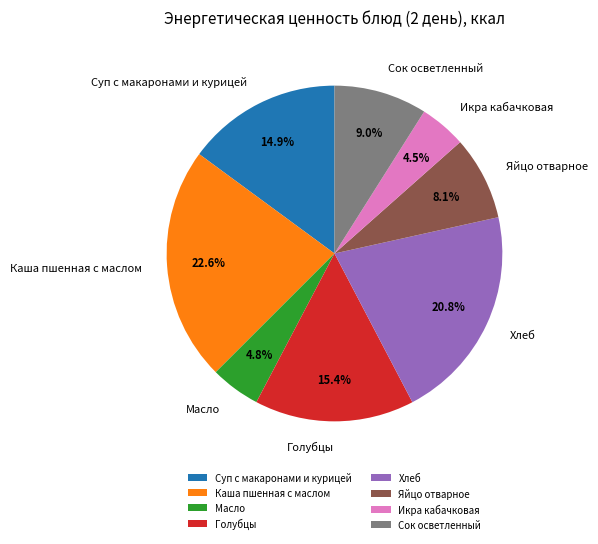

Do Яйцо отварное and Икра кабачковая together represent more than half of the pie?

No